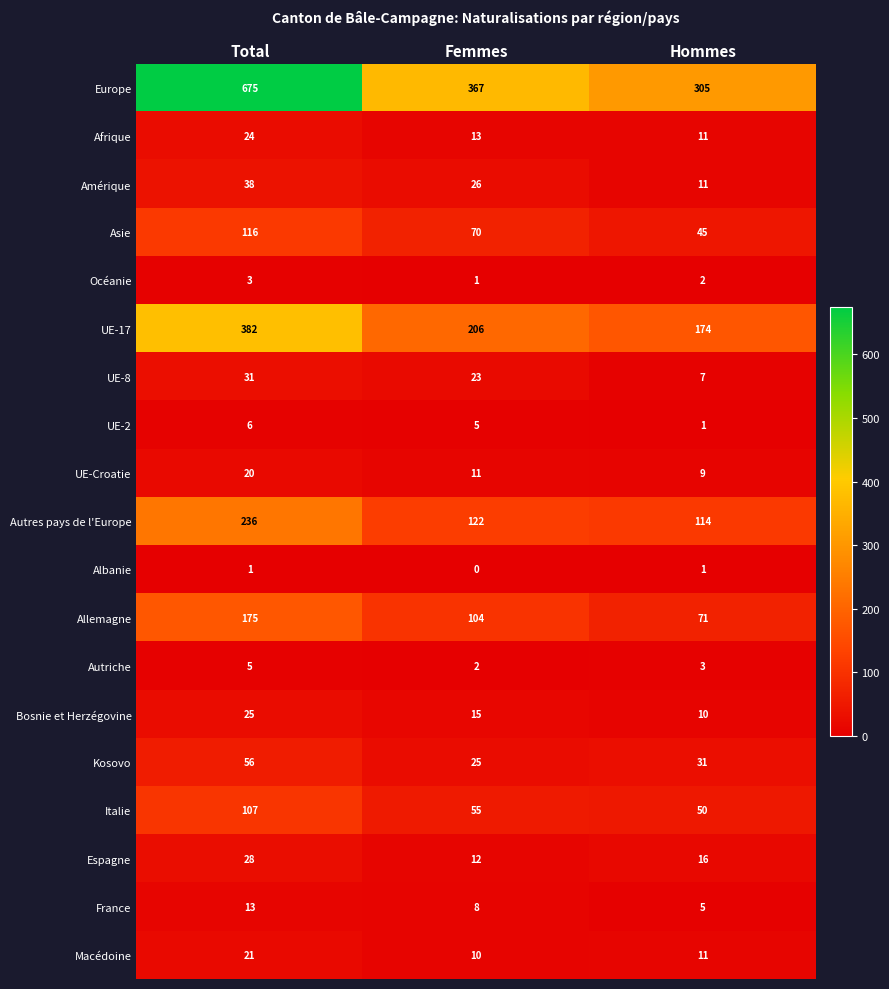

Which label corresponds to the smallest value in the chart?

Femmes